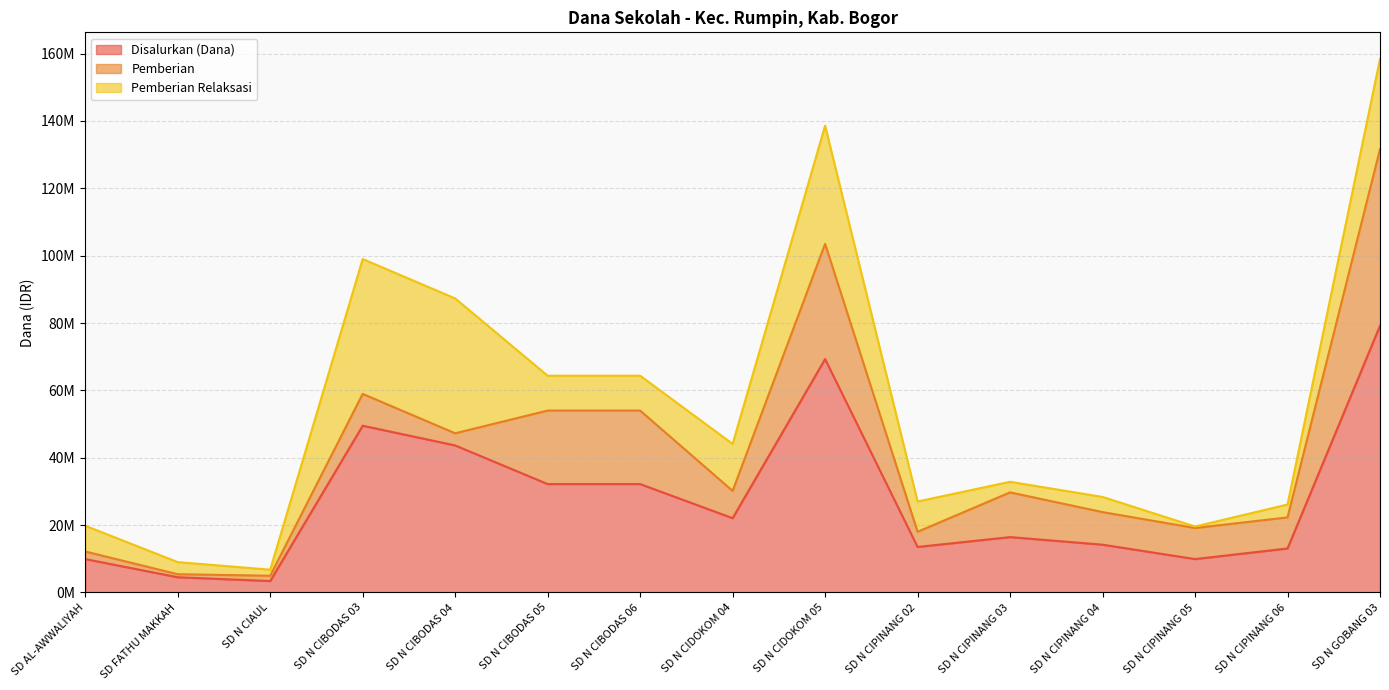

How many lines are shown in the chart?

3